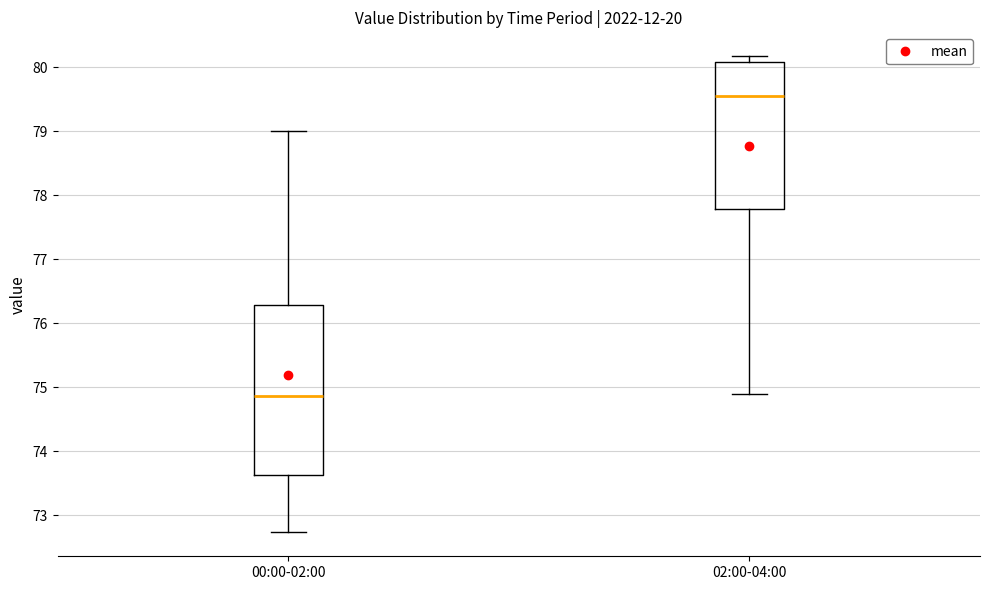

Which box's median line is the highest?

02:00-04:00